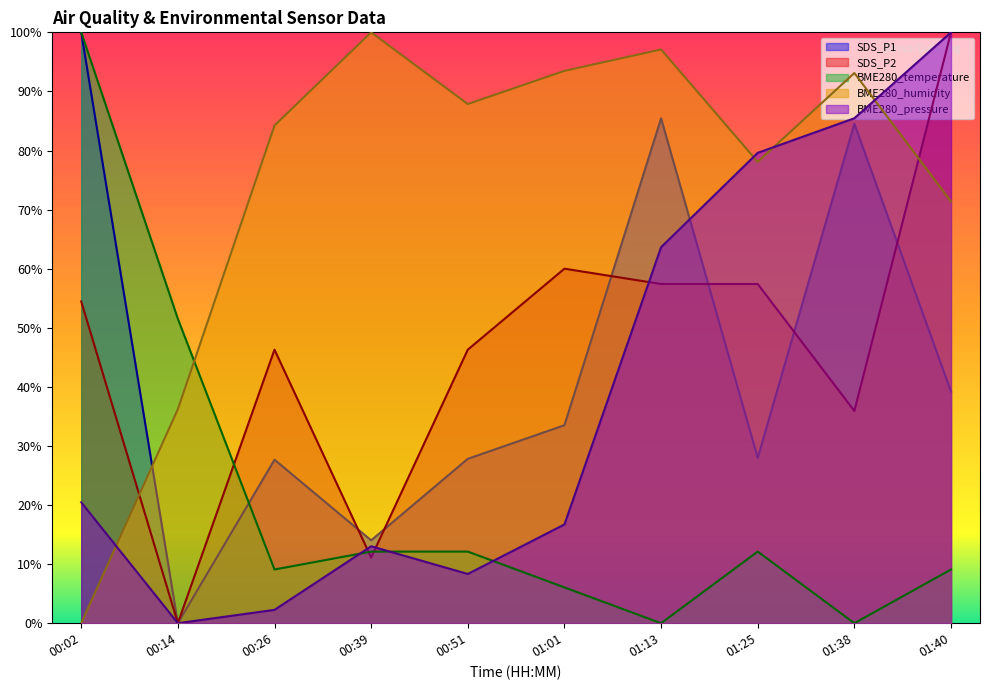

Which category has the lowest value in the SDS_P2 series?

00:14